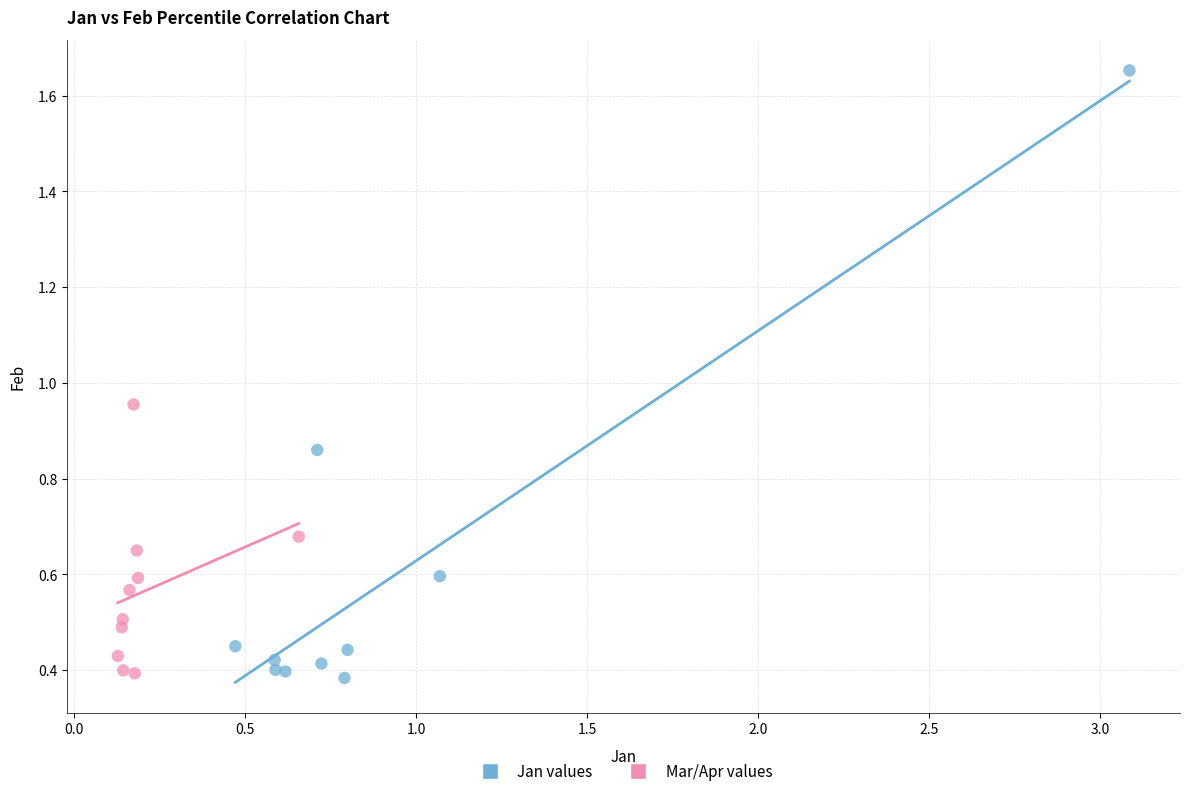

Which series contains the highest Y value?

Jan values